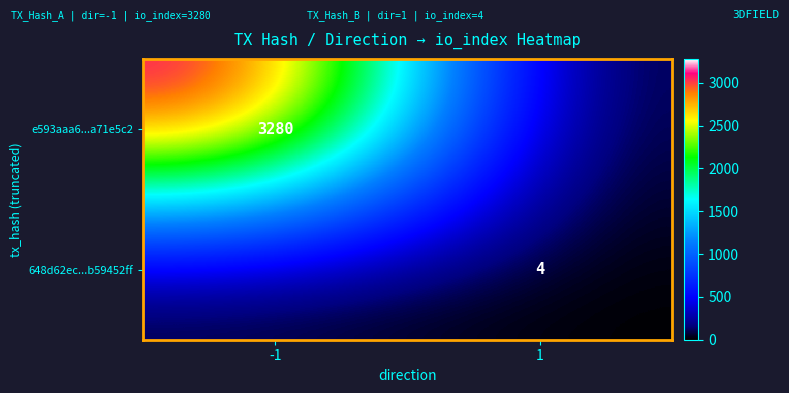

The value of e593aaa6...a71e5c2 at -1 is 3280. True or false?

True